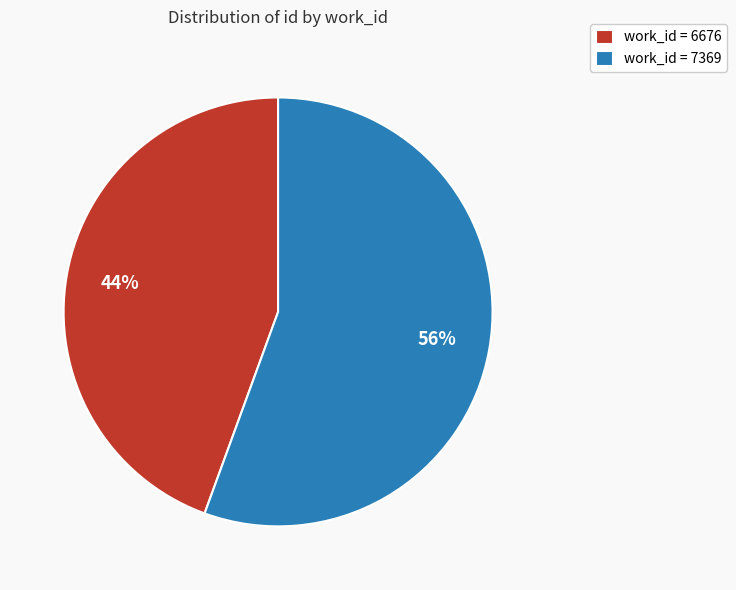

To the nearest percent, what is the combined percentage of work_id = 6676 and work_id = 7369?

100%